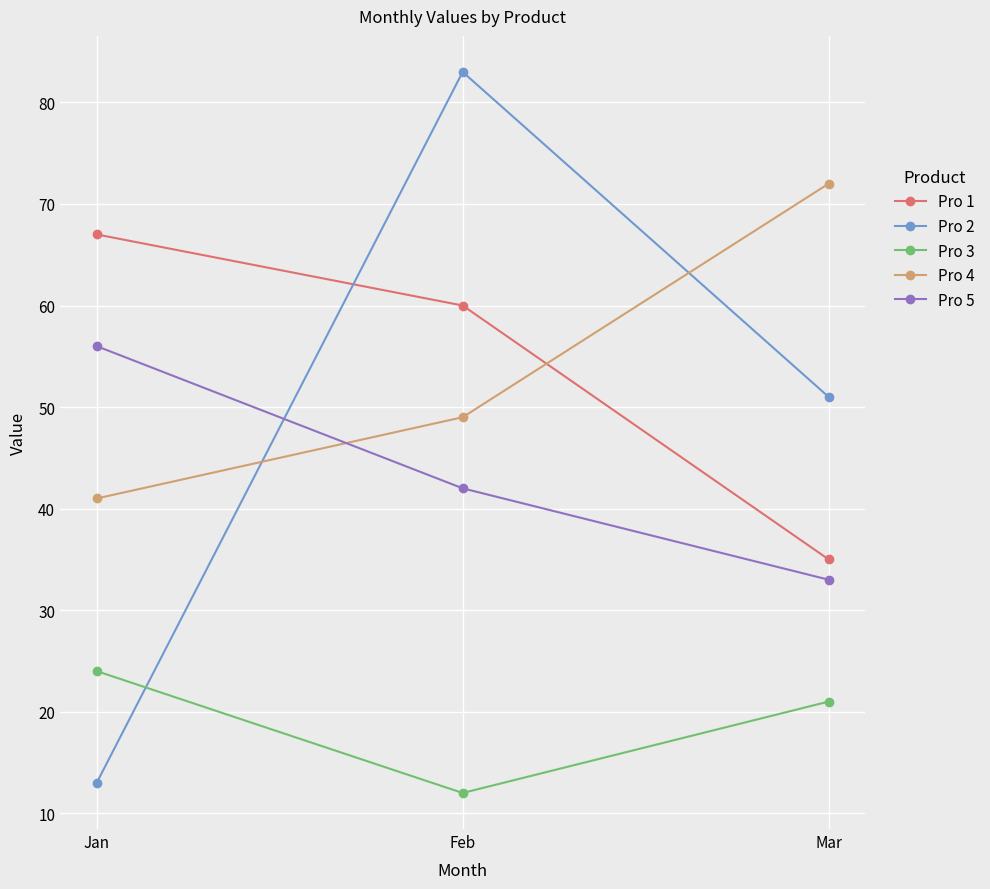

Count the number of categories in the chart.

3